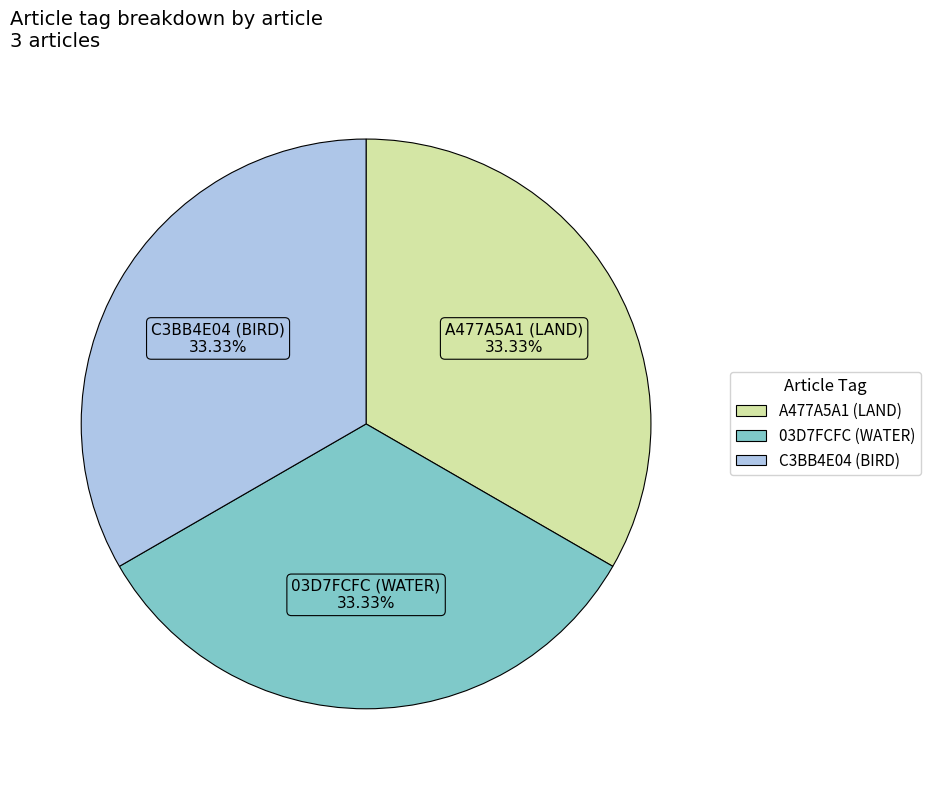

To the nearest percent, what is the difference between the largest and smallest slice percentages?

0%